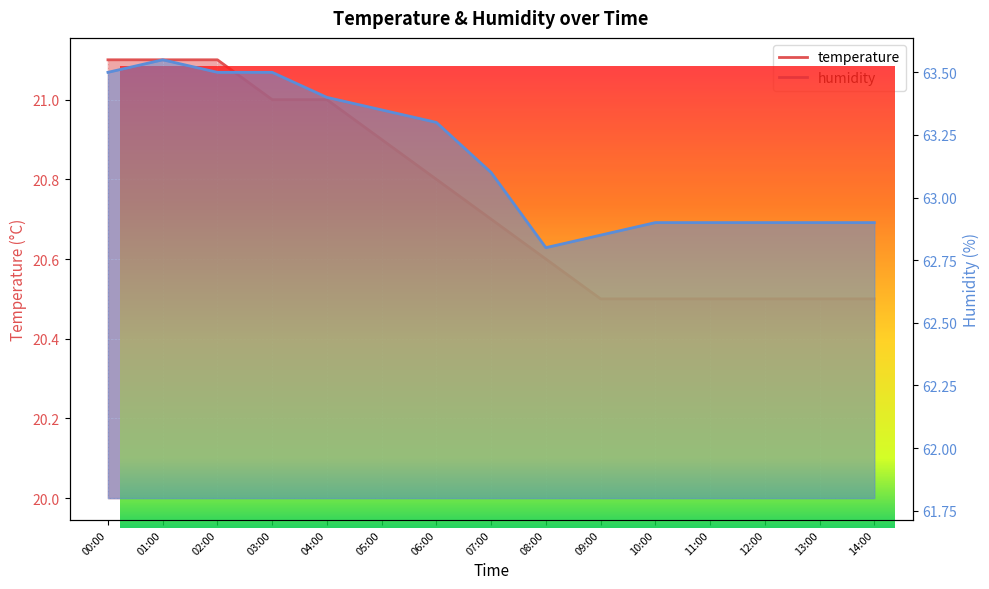

What is the sum of all temperature values?

311.3